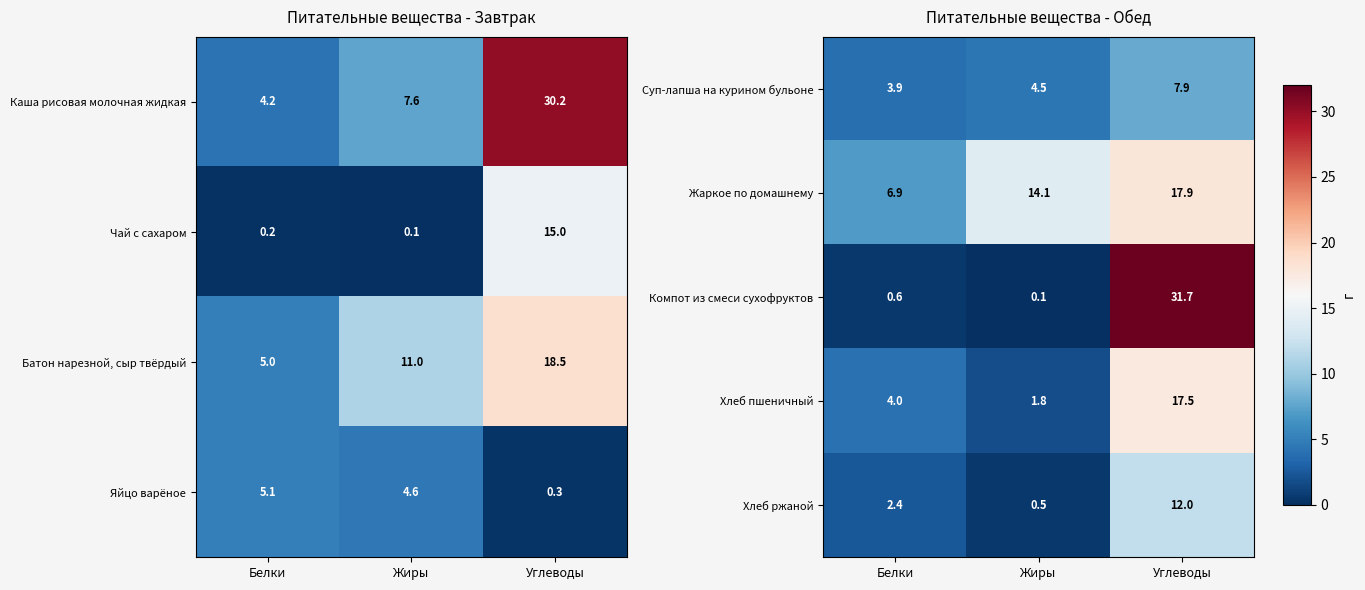

Where does the Жаркое по домашнему series first go above 14?

Жиры